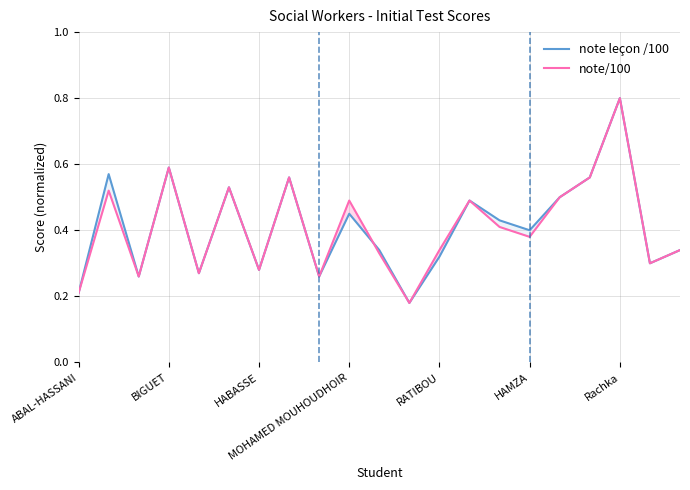

The value of note leçon /100 at BIGUET is 0.3. True or false?

False